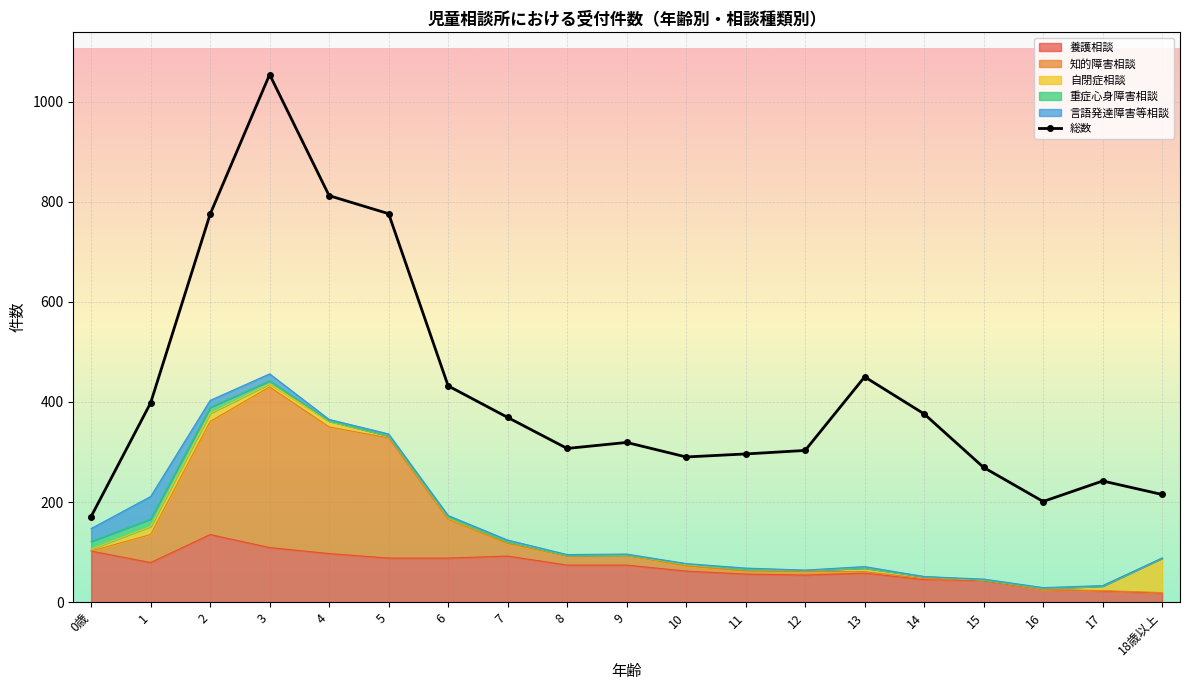

What is the label of the 13th point from the left?

12